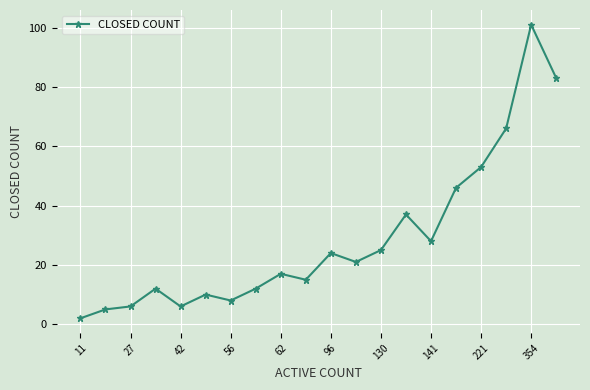

What is the minimum value shown in the chart?

2